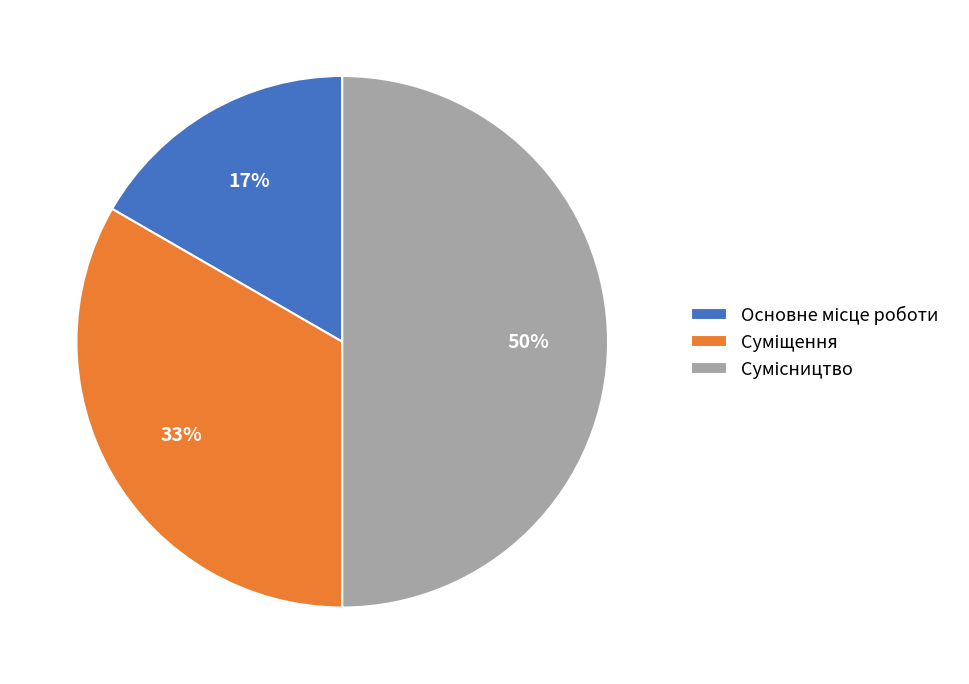

To the nearest percent, what is the difference between the largest and smallest slice percentages?

33%